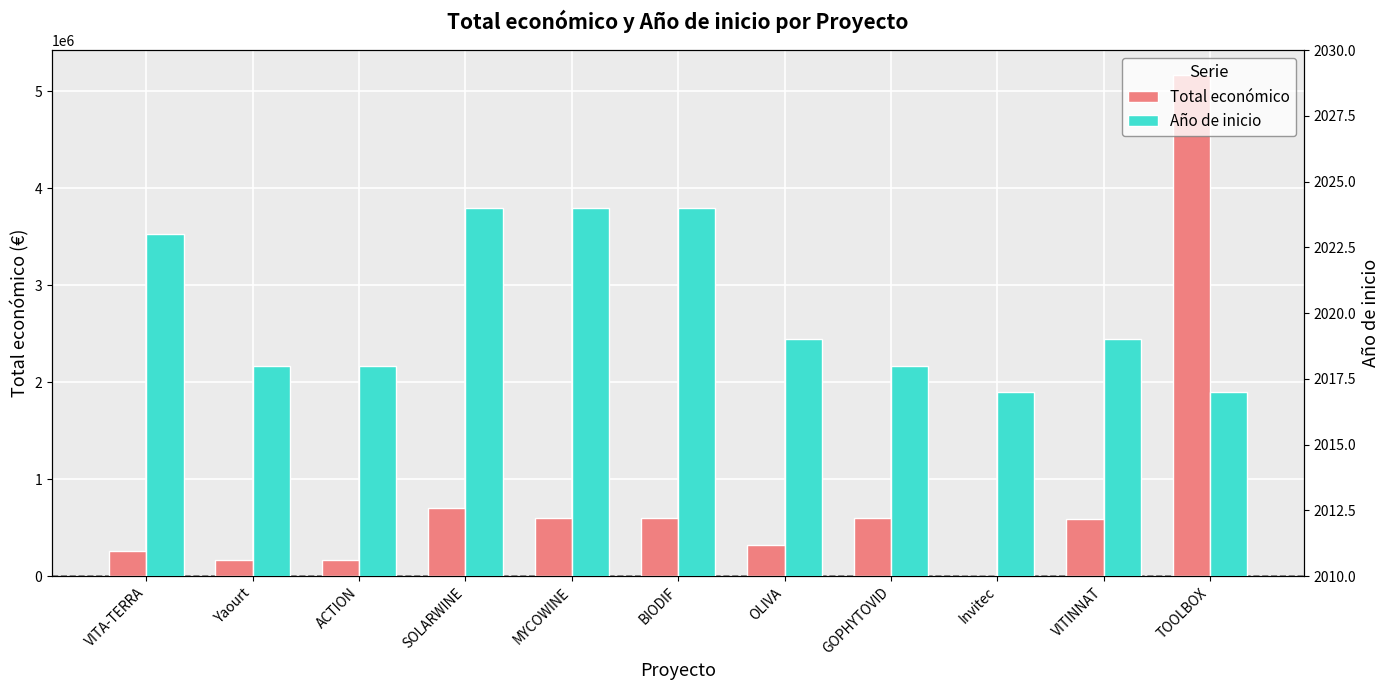

True or false: Total económico has a value of 3233.1 at Invitec.

False